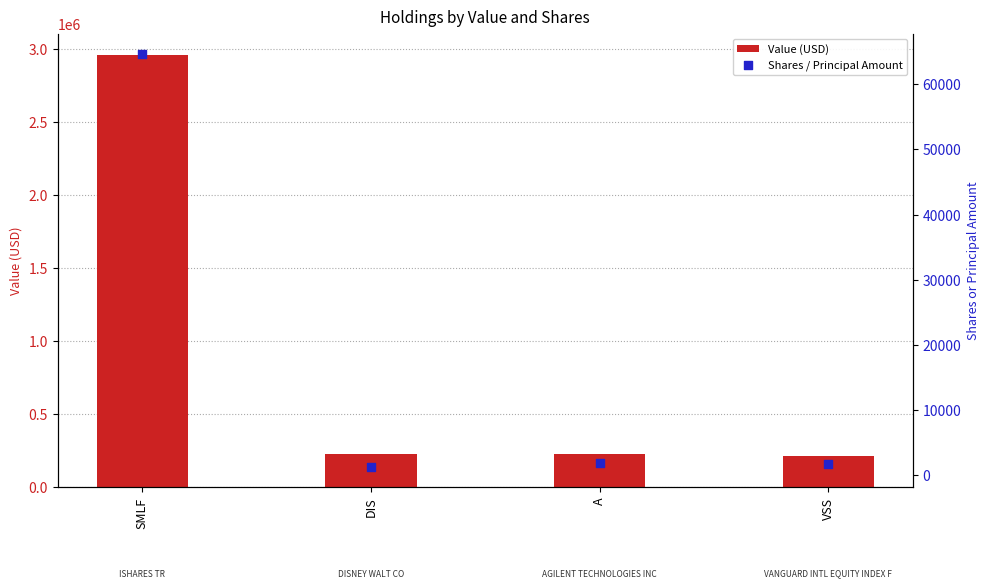

Which series reaches the maximum Y coordinate?

Value (USD)